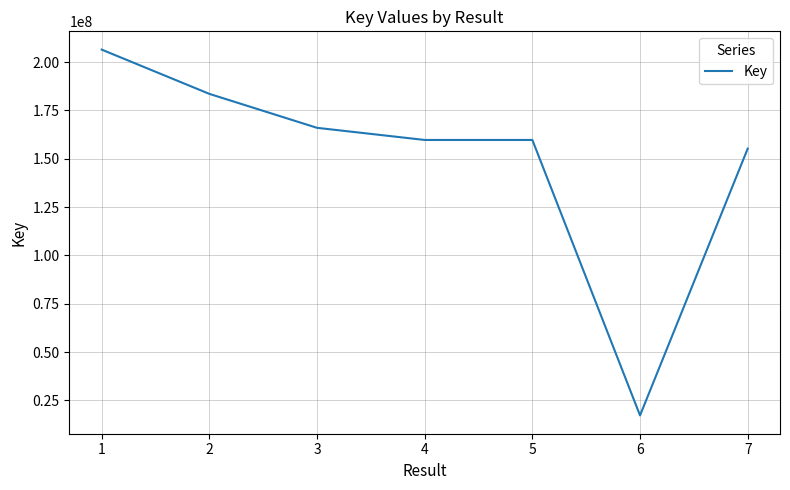

The value at 4 is 159688816. True or false?

True